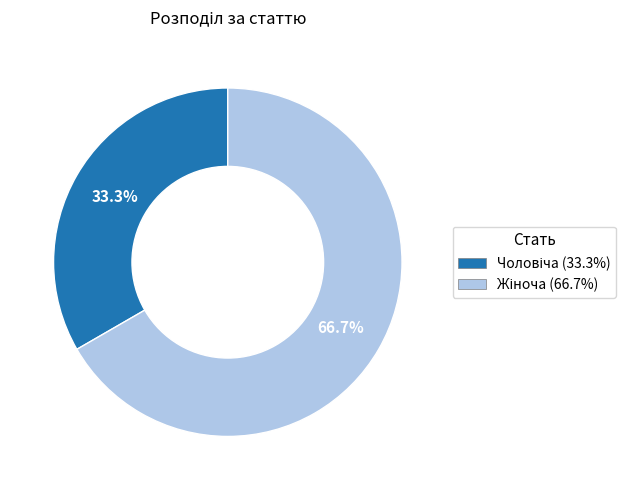

Does any single category account for the majority?

Yes